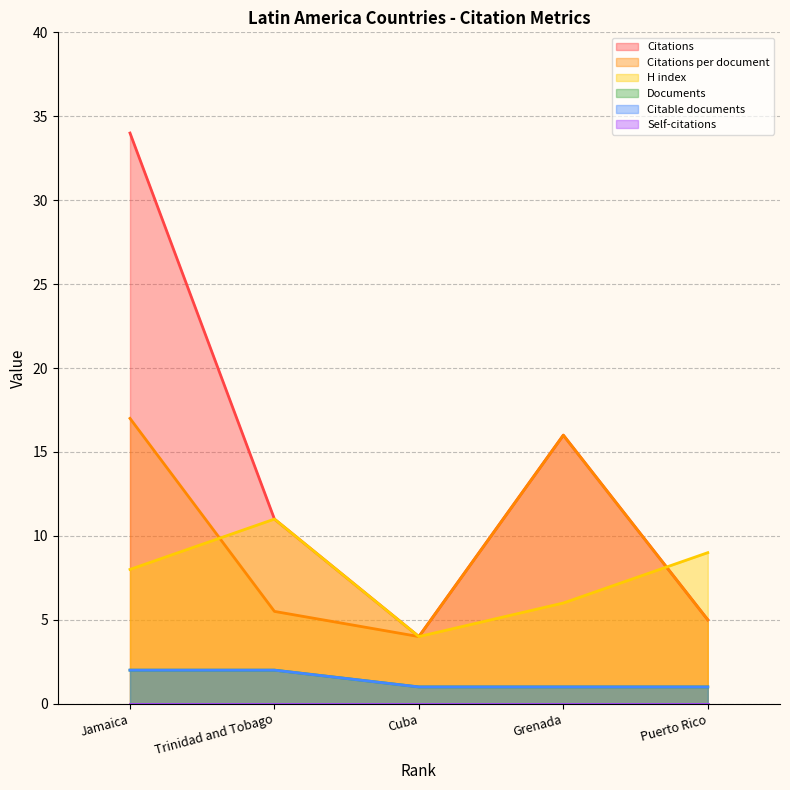

What is the greatest value displayed?

34.0